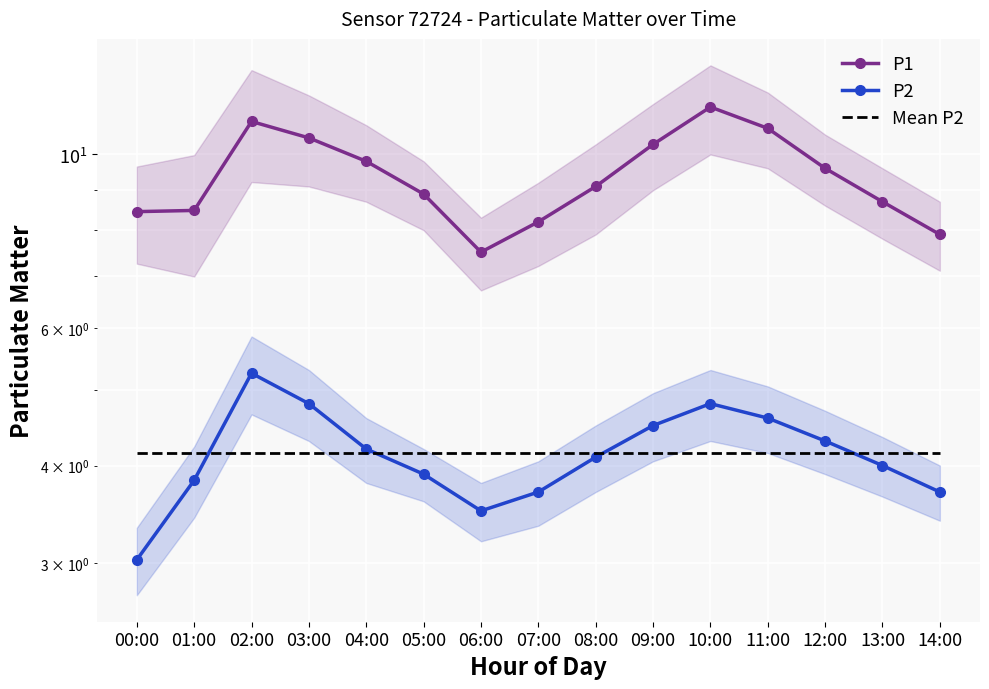

Is it true that P2 equals 1.6 at 09:00?

False